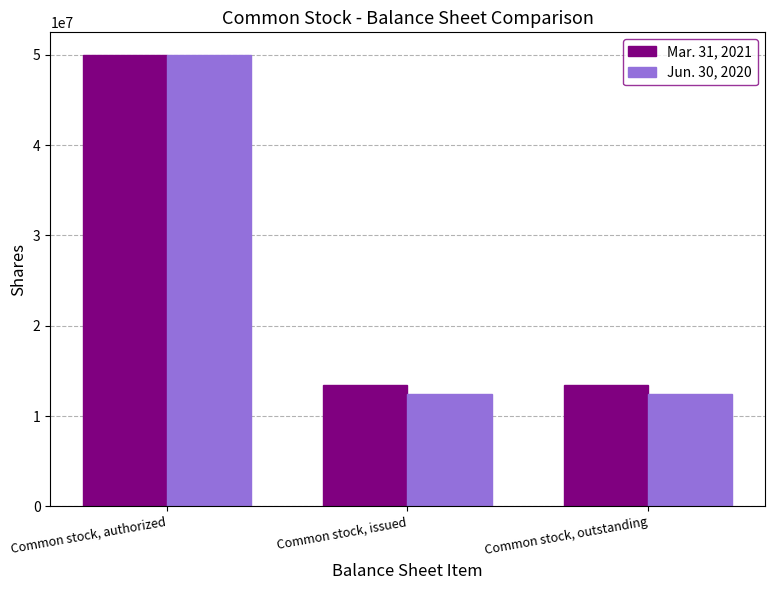

At how many categories does at least one series exceed 40297384?

1